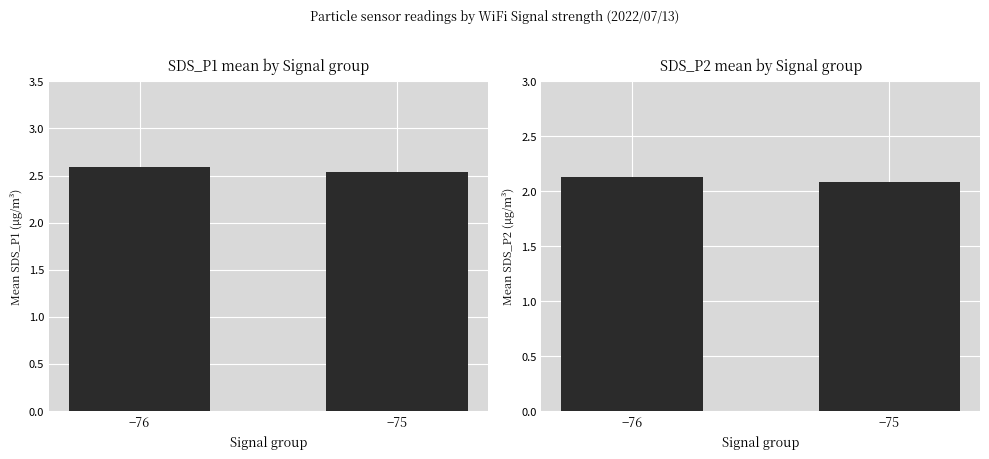

How many data points does each series have?

2